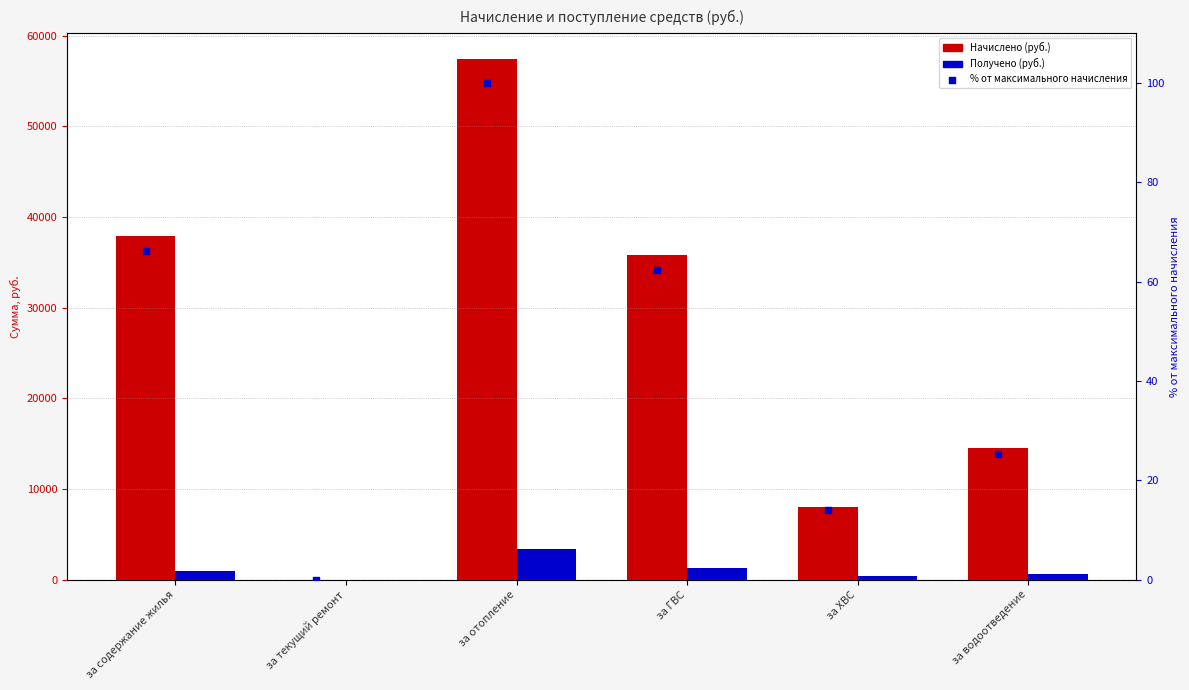

Which series contains the highest Y value?

Начислено